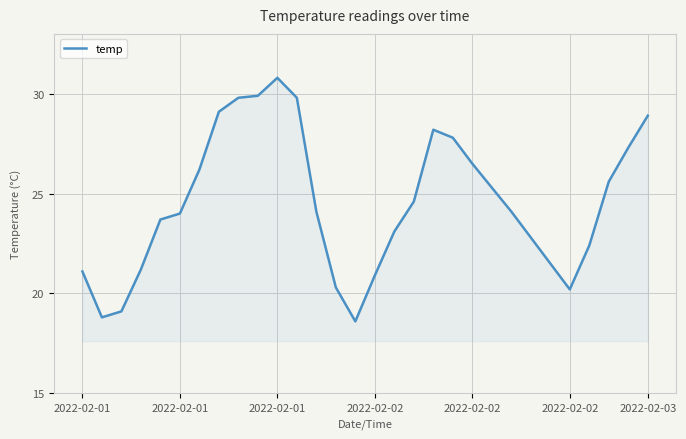

Reading left to right, transcribe all the data shown in this chart.

21.1	18.8	19.1	21.2	23.7	24.0	26.2	29.1	29.8	29.9	30.8	29.8	24.1	20.3	18.6	20.9	23.1	24.6	28.2	27.8	26.5	25.3	24.1	22.8	21.5	20.2	22.4	25.6	27.3	28.9